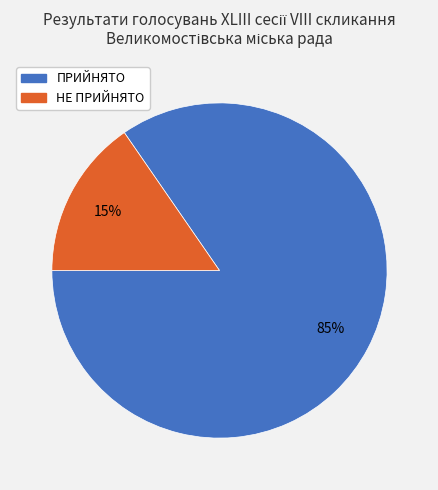

Combined, do ПРИЙНЯТО and НЕ ПРИЙНЯТО account for over 50%?

Yes